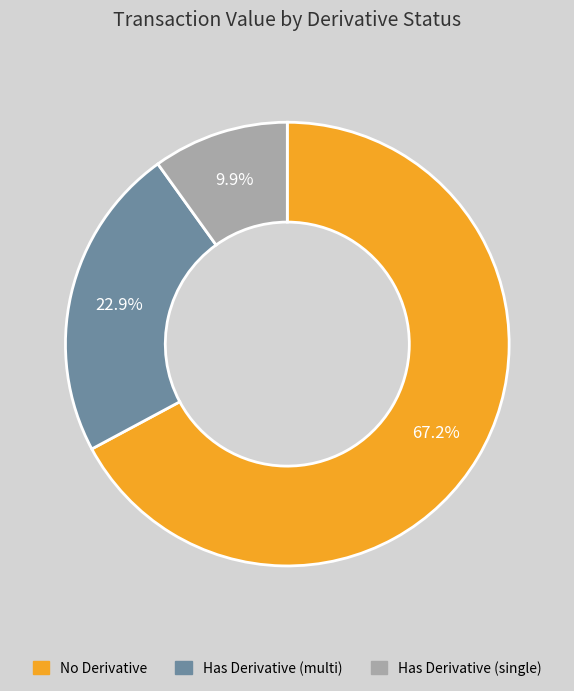

Which slice is the largest?

No Derivative